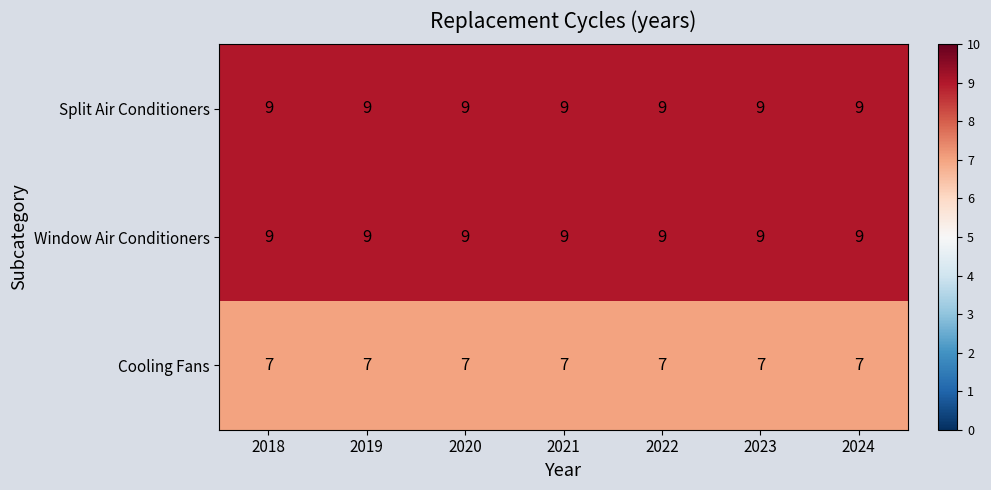

How many distinct data groups are displayed?

3